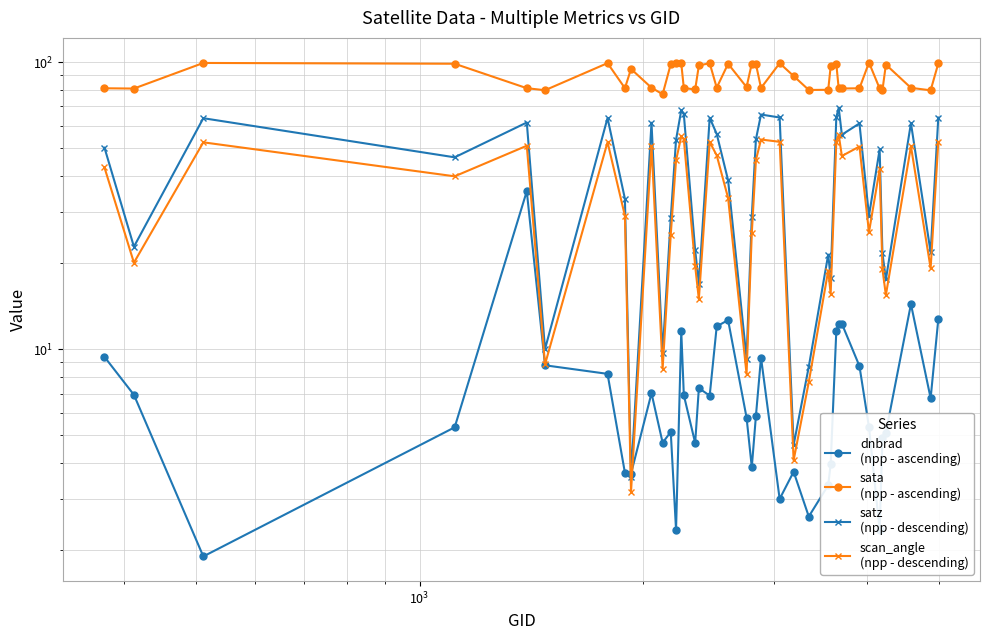

Reading left to right, transcribe all the data shown in this chart.

dnbrad
(npp - ascending): 9.4	6.9	1.9	5.3	35.5	8.8	8.2	3.7	3.7	7.0	4.7	5.1	2.3	11.6	6.9	4.7	7.3	6.9	12.0	12.6	5.8	3.9	5.9	9.3	3.0	3.7	2.6	3.4	4.0	11.6	12.3	12.3	8.7	5.3	2.3	4.9	5.1	14.3	6.7	12.7
sata
(npp - ascending): 81.0	80.8	99.3	98.6	81.1	79.7	99.1	81.1	94.6	81.4	77.2	98.3	98.9	98.9	81.1	80.3	97.3	99.1	81.4	98.6	81.8	98.8	98.4	81.2	99.0	89.4	79.9	80.0	96.5	98.5	80.9	80.9	81.0	99.6	80.9	79.7	98.0	81.3	79.7	98.9
satz
(npp - descending): 50.3	22.7	63.7	46.6	61.6	10.0	63.8	33.4	3.6	61.4	9.7	28.6	53.6	67.9	65.8	22.1	16.9	63.9	56.2	38.7	9.3	28.9	53.8	65.6	64.1	4.6	8.7	21.3	17.7	64.2	69.2	55.8	61.1	29.1	49.6	21.6	17.5	61.2	21.7	64.1
scan_angle
(npp - descending): 42.9	20.0	52.5	40.0	51.1	8.8	52.6	29.1	3.2	51.0	8.6	25.0	45.4	55.1	53.8	19.5	14.9	52.6	47.3	33.6	8.2	25.3	45.6	53.7	52.7	4.1	7.7	18.8	15.6	52.8	55.8	47.1	50.8	25.5	42.4	19.0	15.4	50.8	19.1	52.7